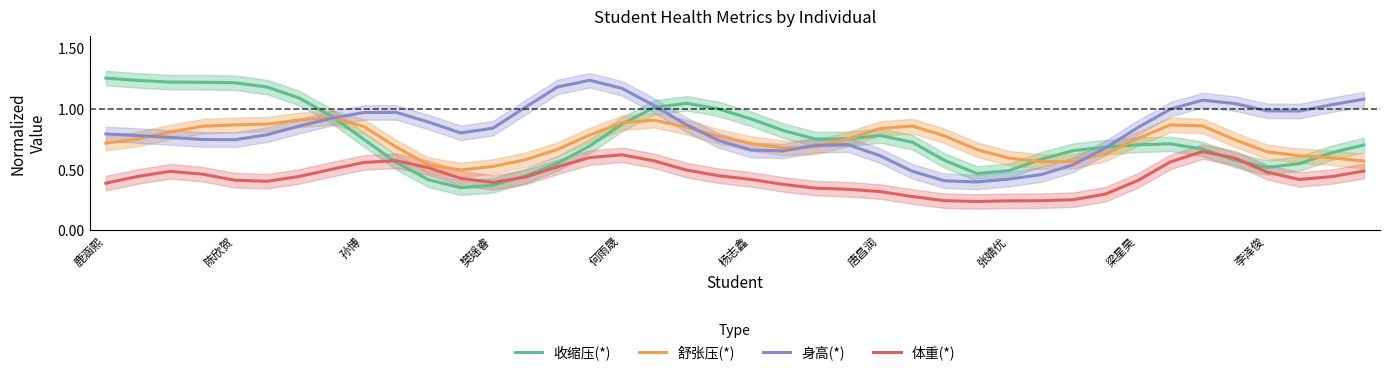

How many series are shown in this chart?

4